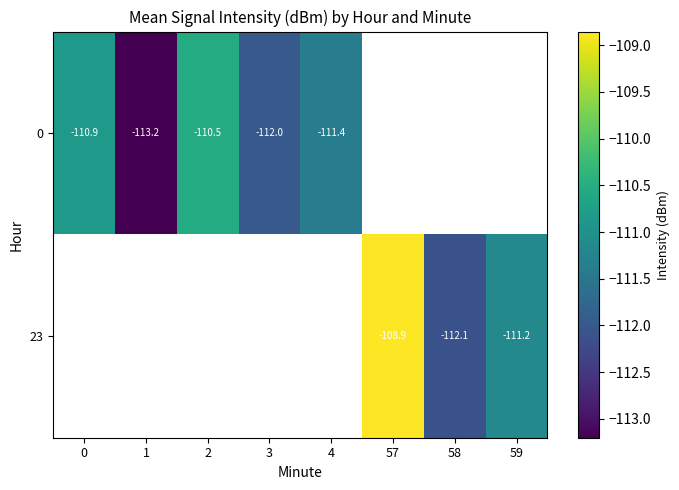

True or false: 0 has a value of -110.5 at 2.

True